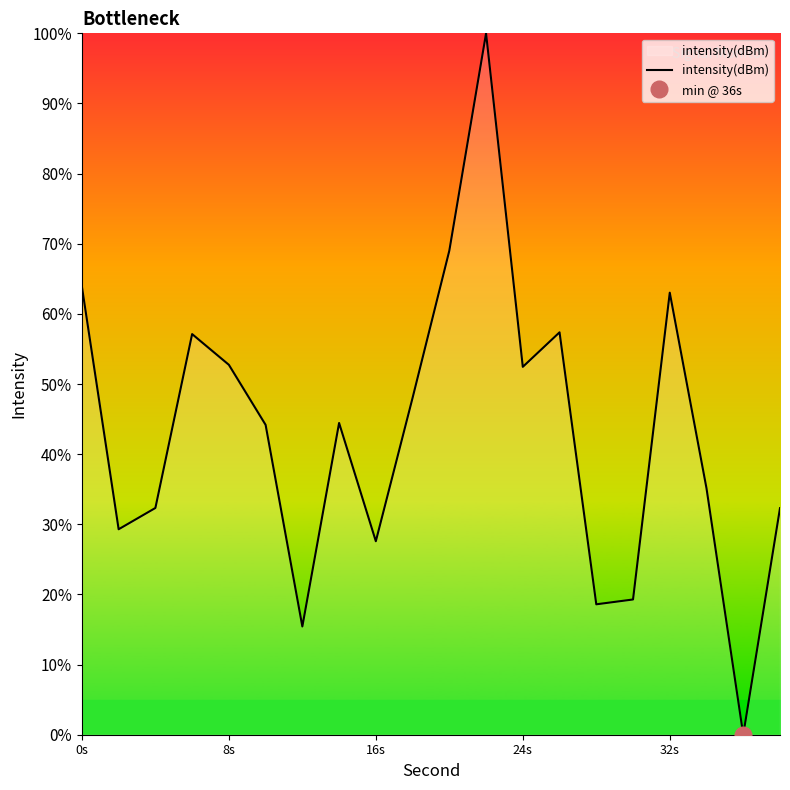

What is the value of the 3rd point from the left?

32.3